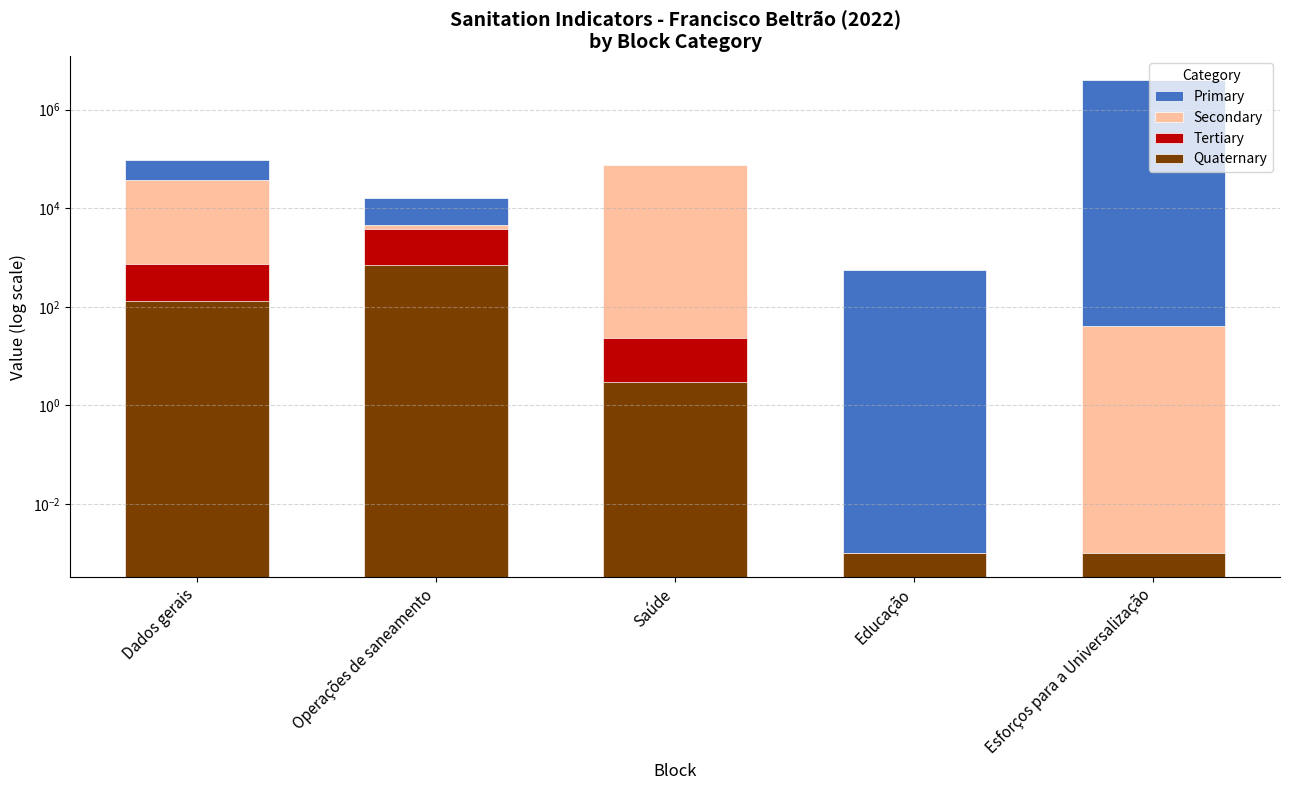

What position from the left is Educação?

4